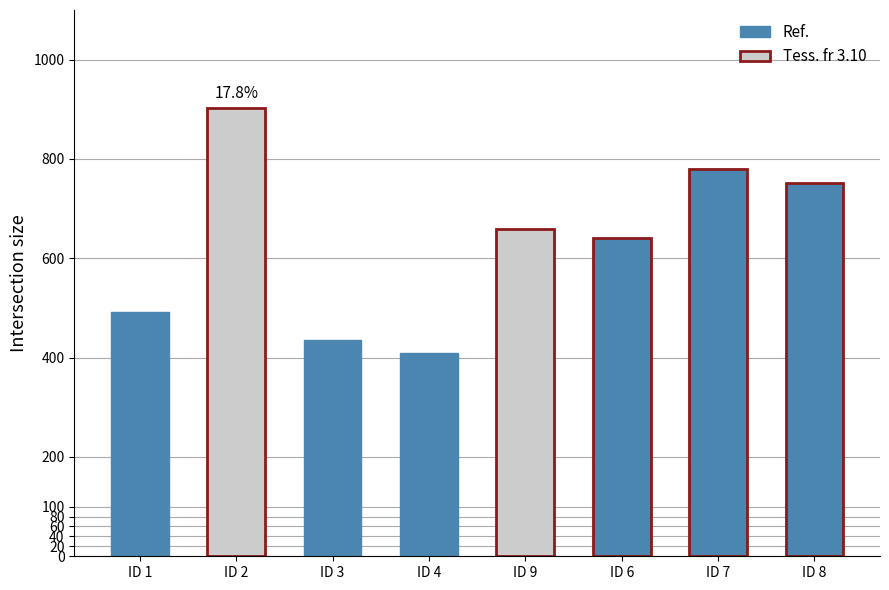

What is the label of the 7th bar from the right?

ID 2